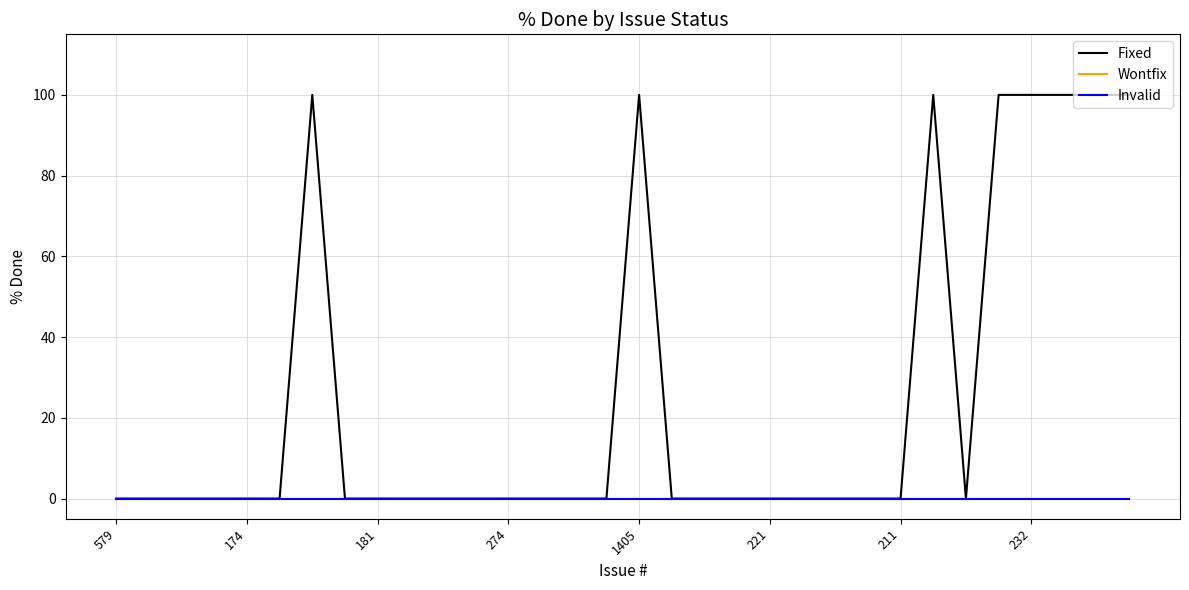

How many lines are shown in the chart?

3